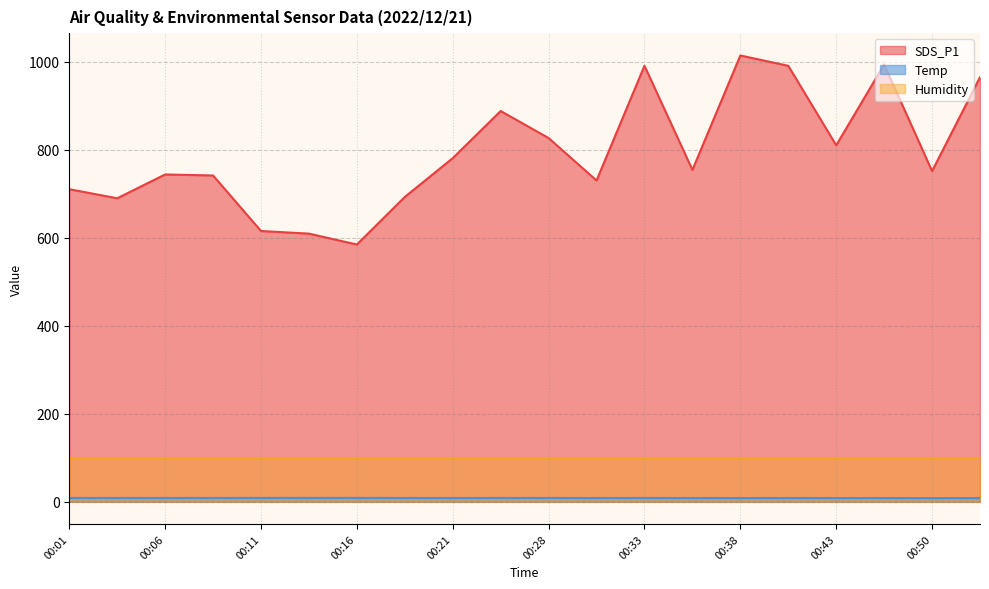

Does the chart have visible grid lines?

Yes